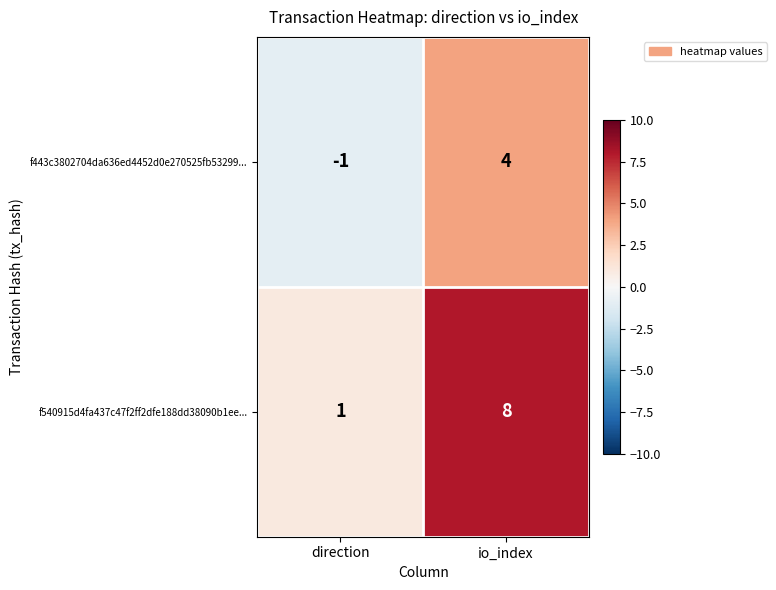

Reading left to right, transcribe all the data shown in this chart.

f443c3802704da636ed4452d0e270525fb53299...: -1	4
f540915d4fa437c47f2ff2dfe188dd38090b1ee...: 1	8